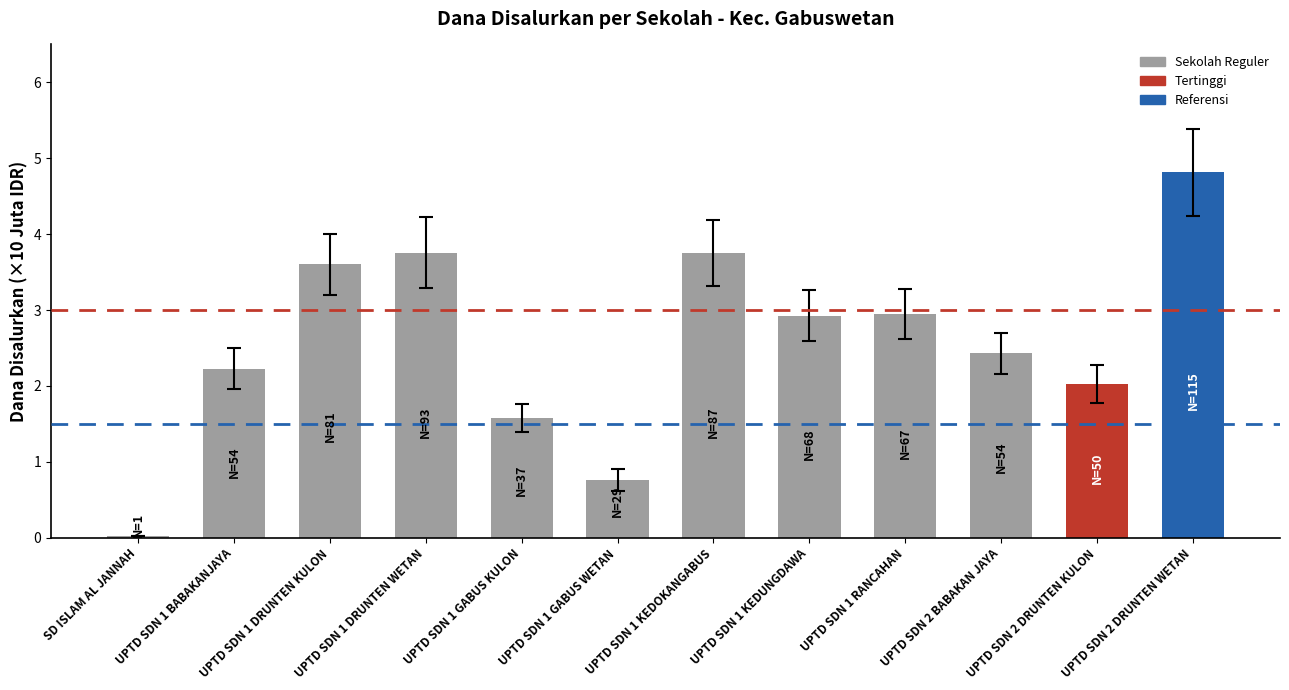

How many bars are there in total?

12